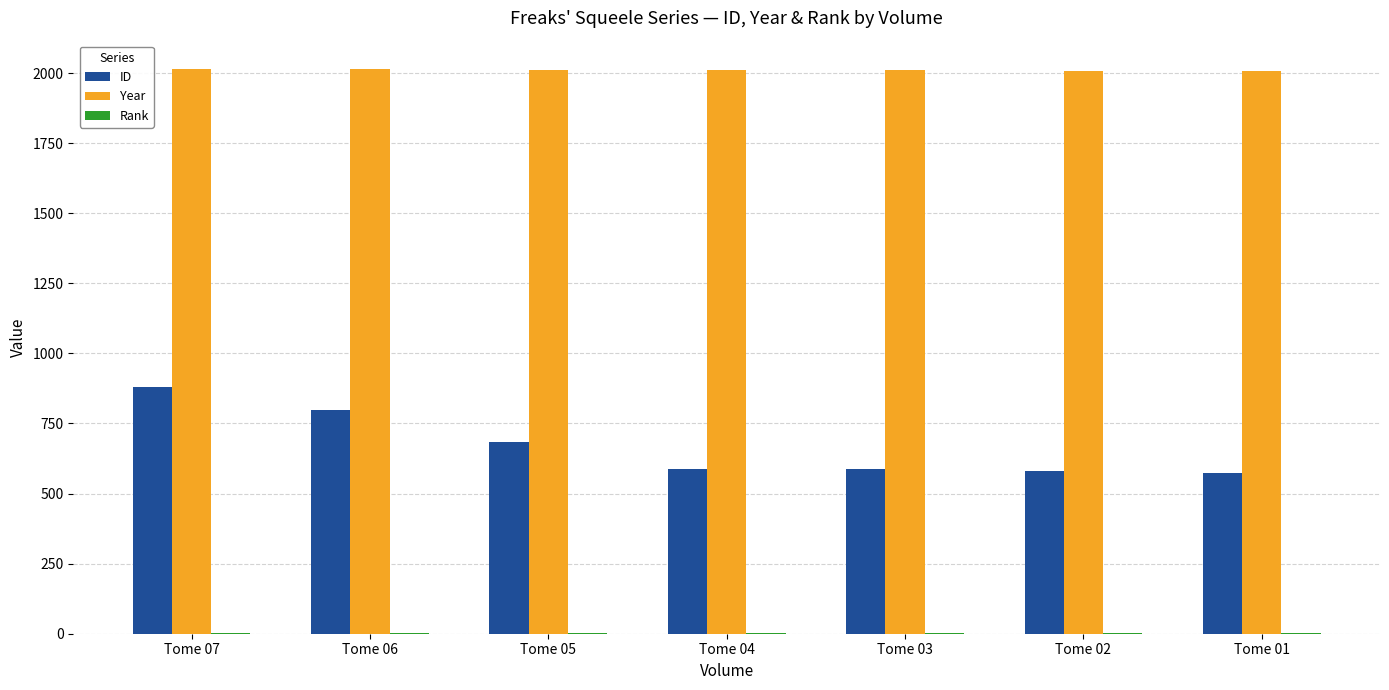

At which label does ID reach its peak?

Tome 07